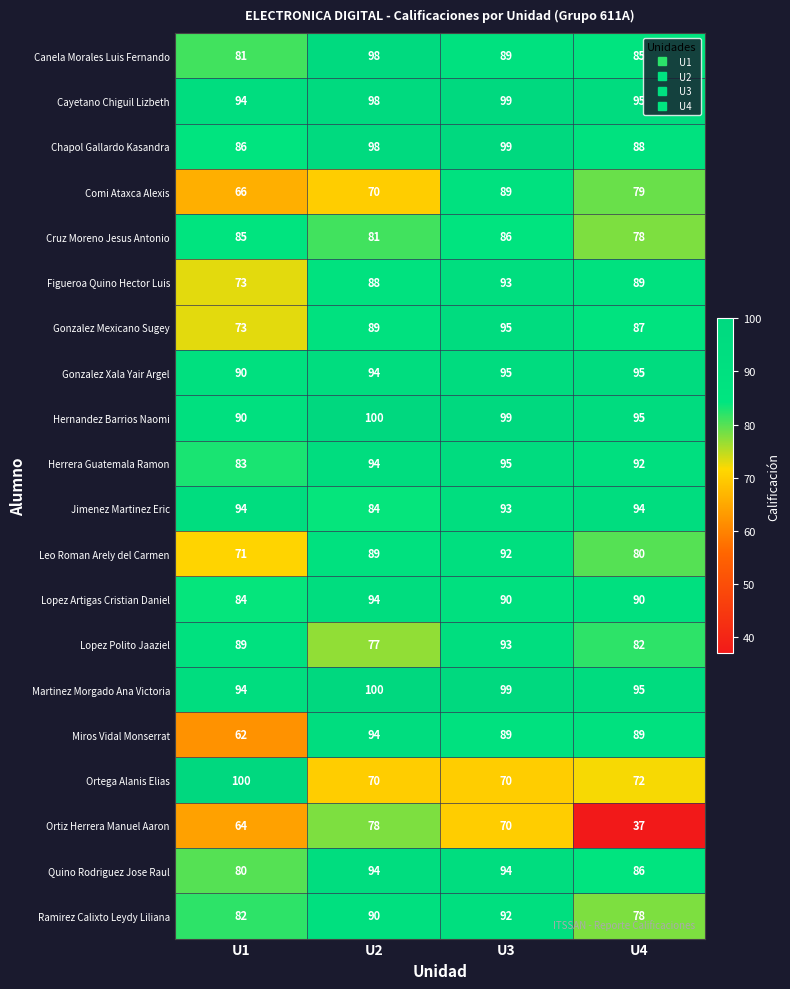

How many values in the Figueroa Quino Hector Luis series are below 89?

2